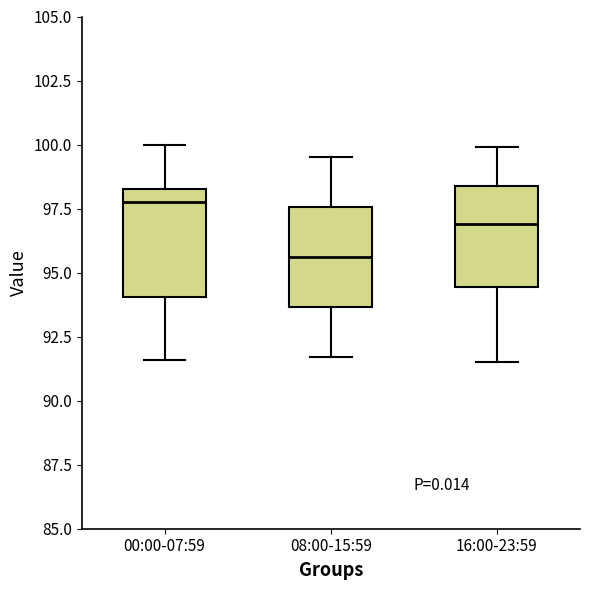

Reading left to right, read every box against the y-axis: the position of its median line, the range the box covers, and the ends of its whiskers. The values are not printed on the chart, so give them approximately, as read against the axis.

00:00-07:59: median 98.0, box 94.0 to 98.5, whiskers 91.5 to 100.0
08:00-15:59: median 95.5, box 93.5 to 97.5, whiskers 91.5 to 99.5
16:00-23:59: median 97.0, box 94.5 to 98.5, whiskers 91.5 to 100.0